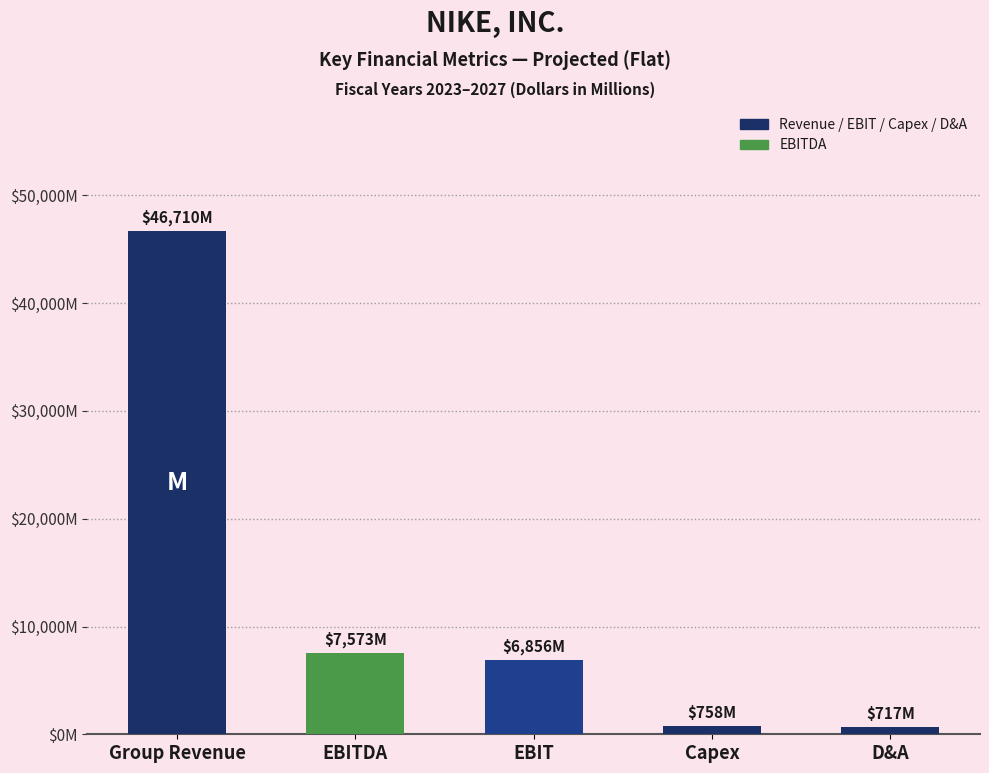

Are the bars horizontal?

No